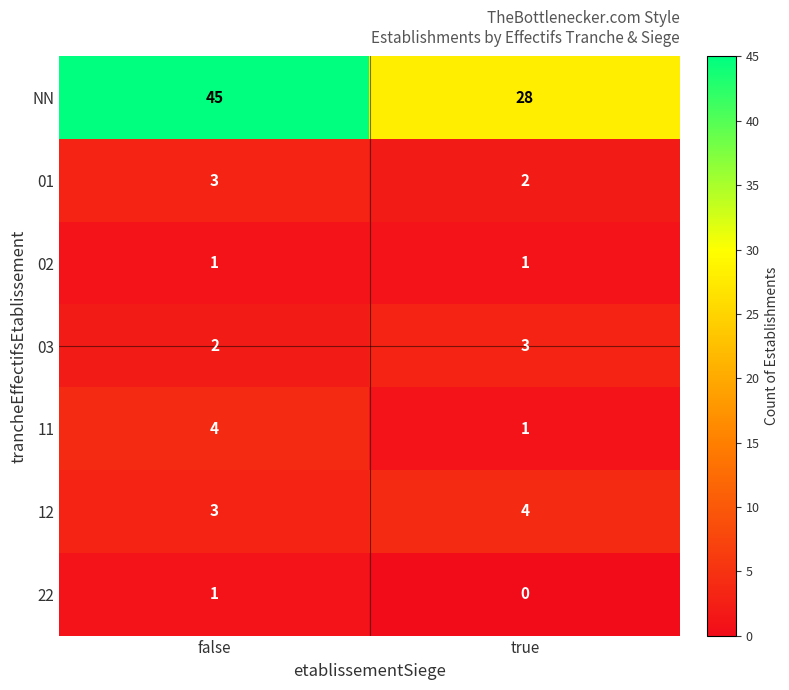

At which label does 22 reach its minimum?

true